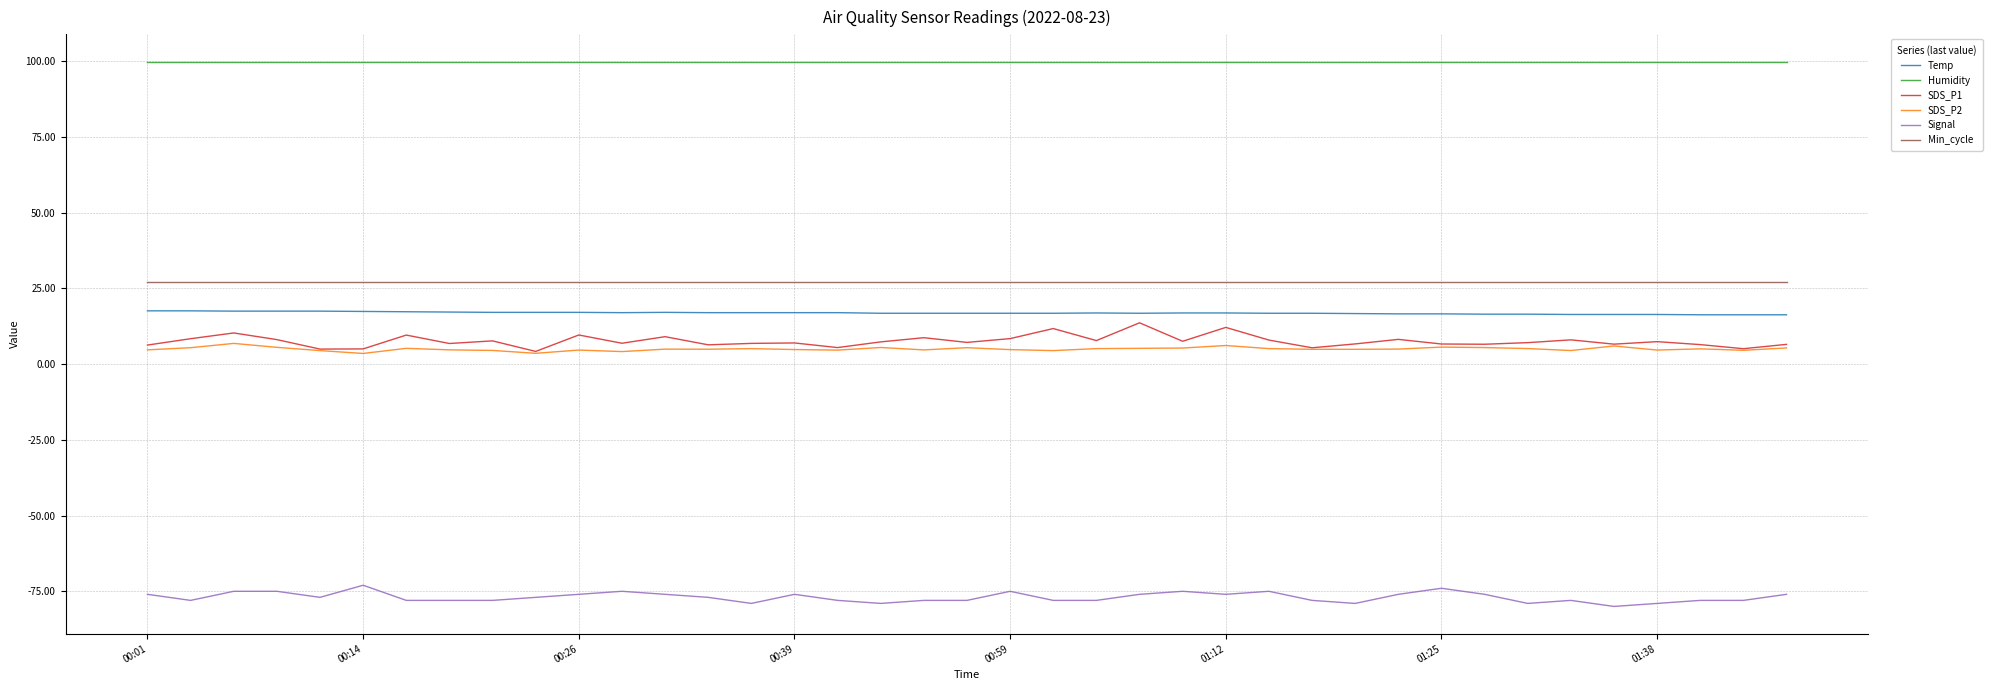

True or false: SDS_P2 and Temp intersect in this chart.

False